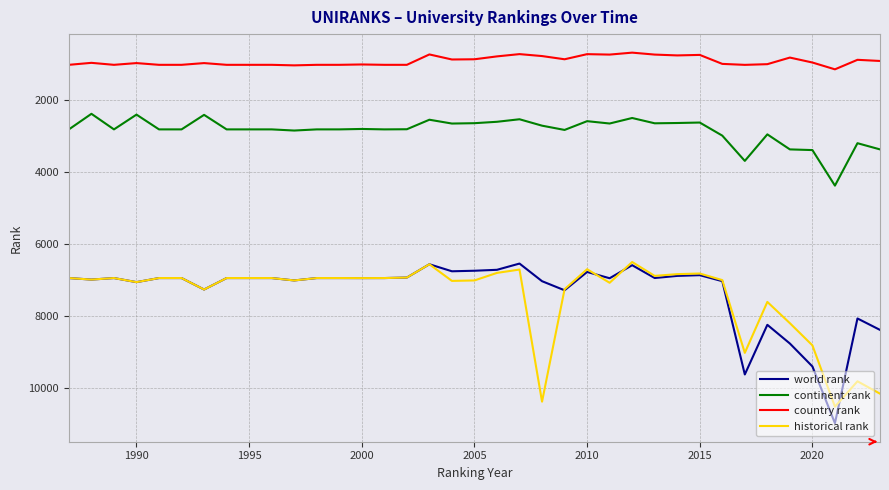

True or false: world rank has more than 0 points higher than both neighbors.

True